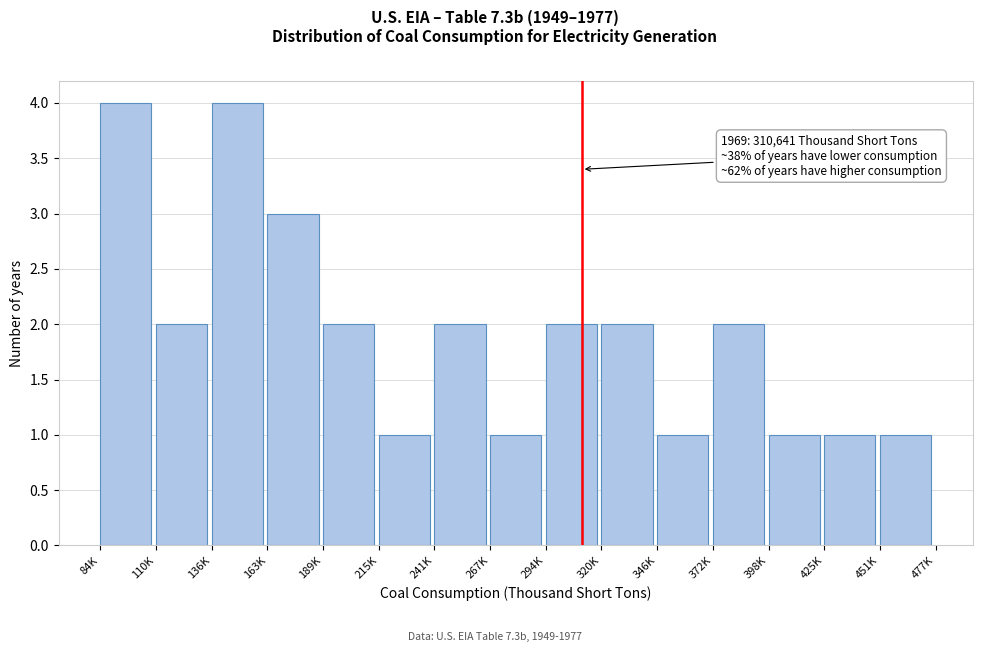

Reading right to left, list all the values displayed in this chart.

1	1	1	2	1	2	2	1	2	1	2	3	4	2	4